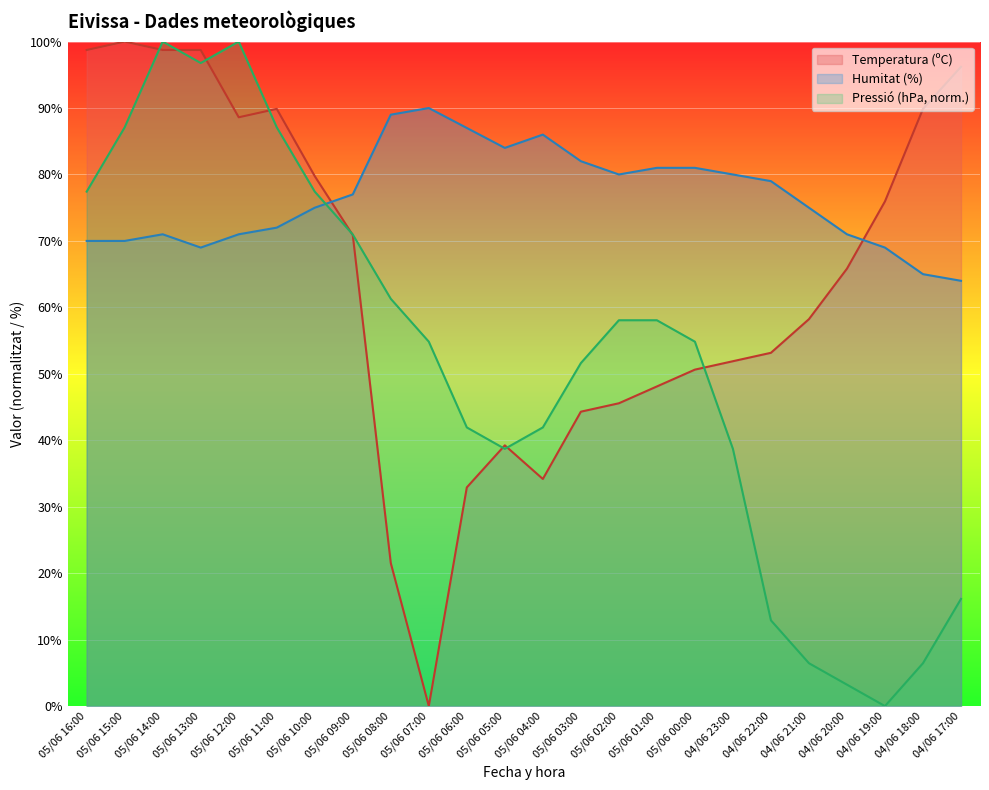

How many times do Humitat (%) and Pressió (hPa) cross each other?

1